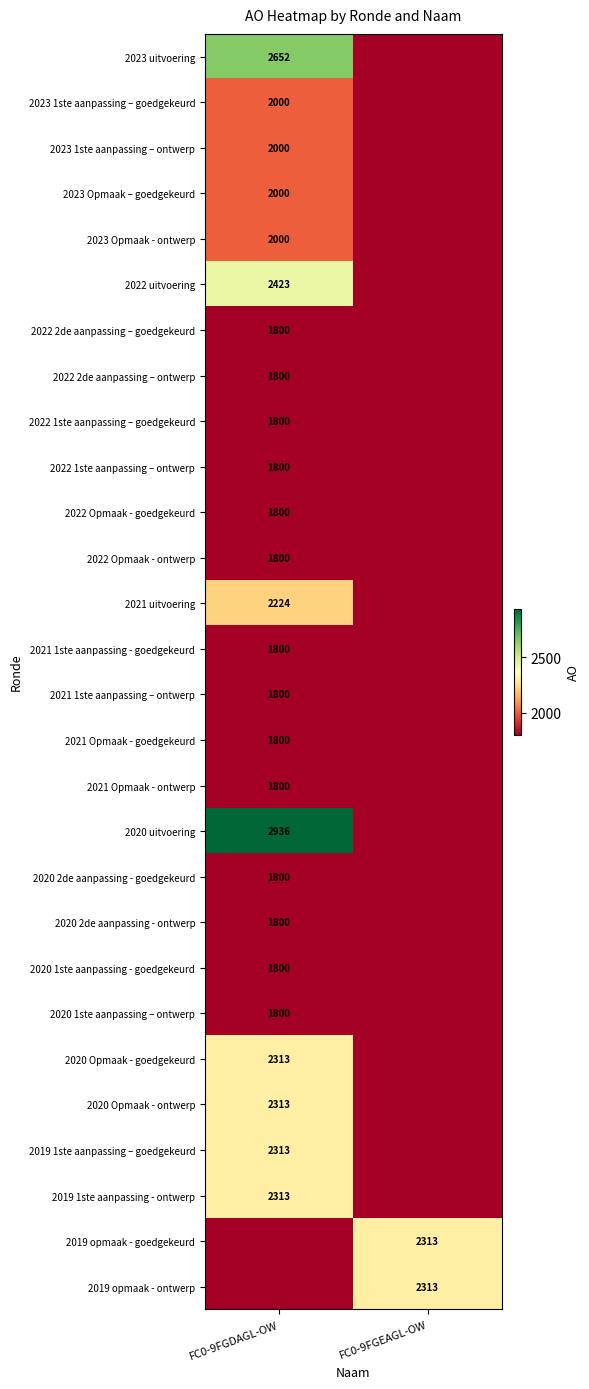

The 2022 1ste aanpassing – goedgekeurd series shows 1800 at FC0-9FGDAGL-OW. True or false?

True